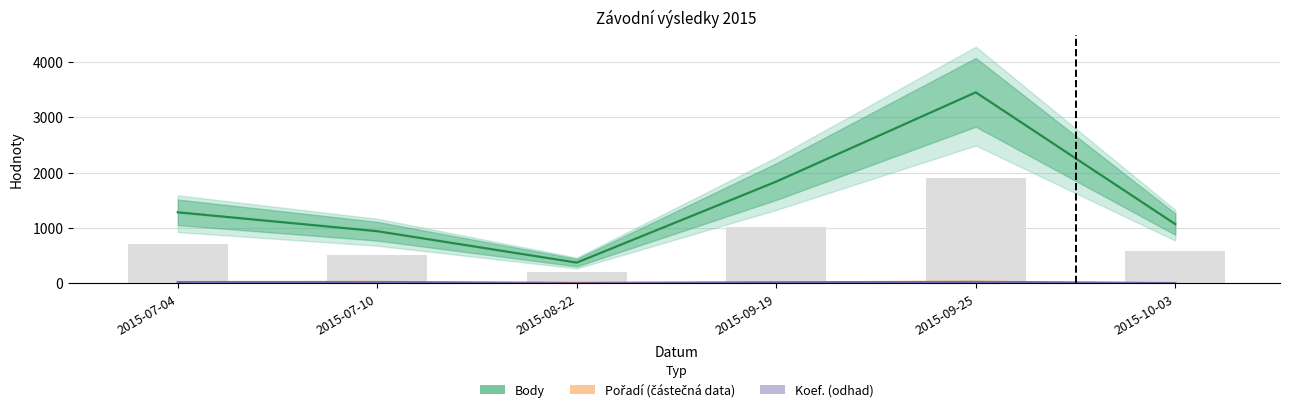

Between 2015-08-22 and 2015-10-03, which series saw the biggest shift?

Body